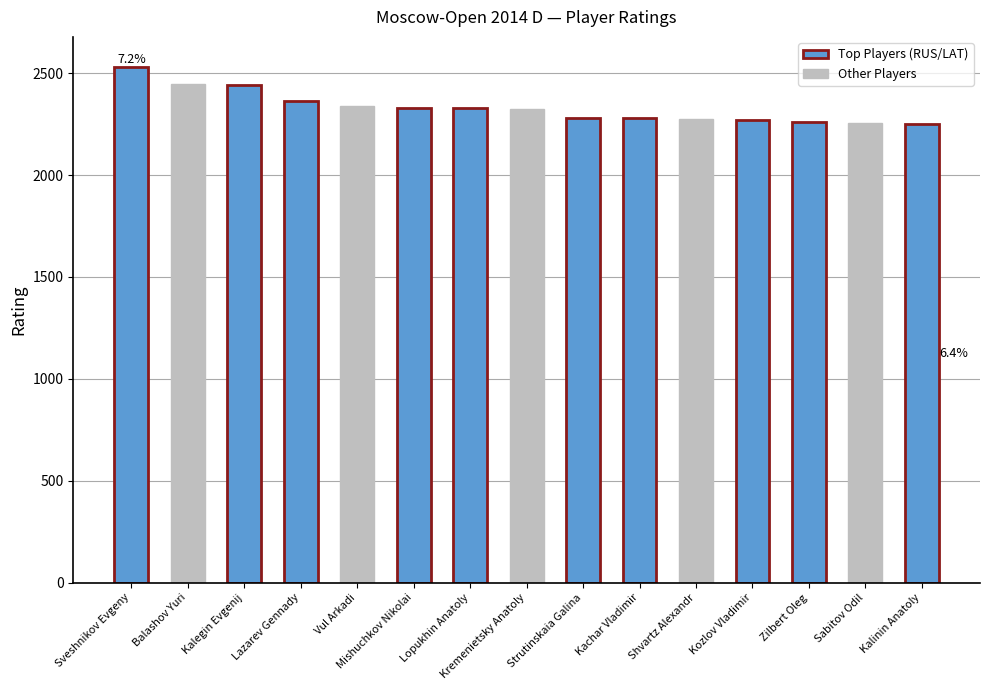

What is the label of the 6th bar from the right?

Kachar Vladimir